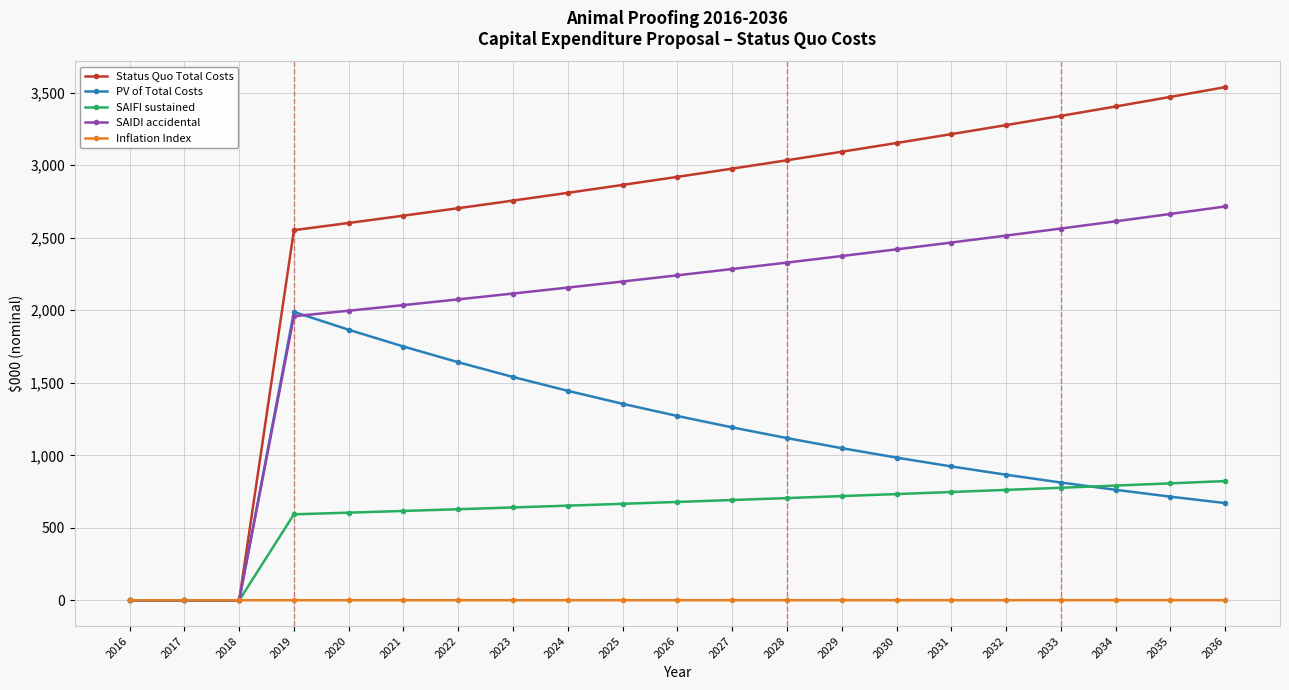

True or false: PV of Total Costs has a value of 2645.0 at 2021.

False